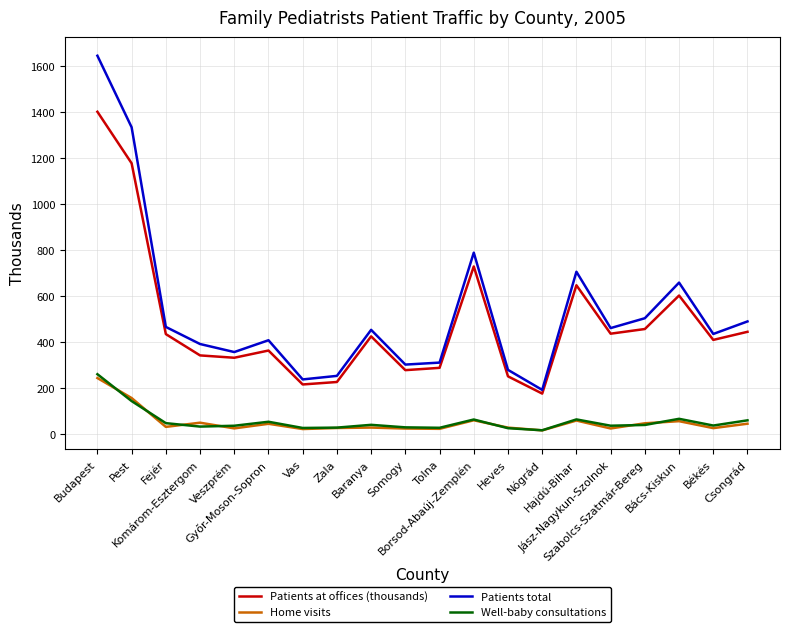

Which series has the largest total across all categories?

Patients total